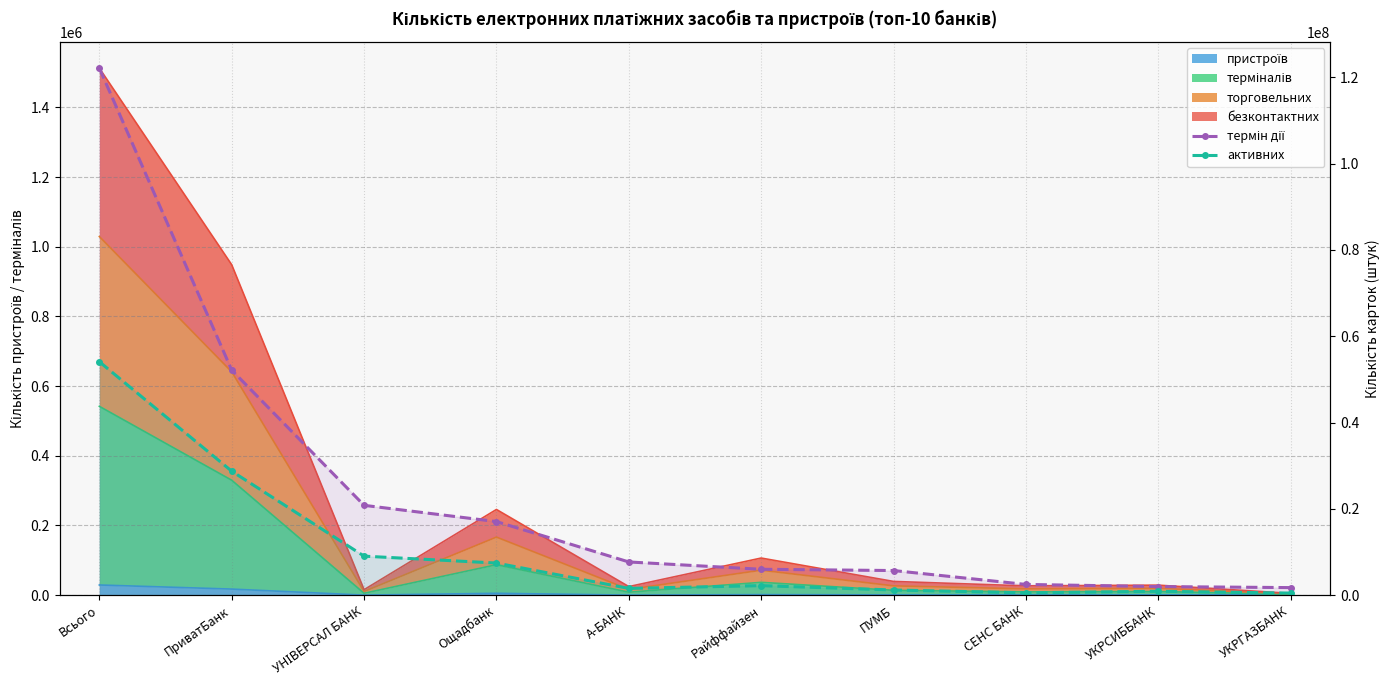

At how many categories does at least one series exceed 58354301?

1